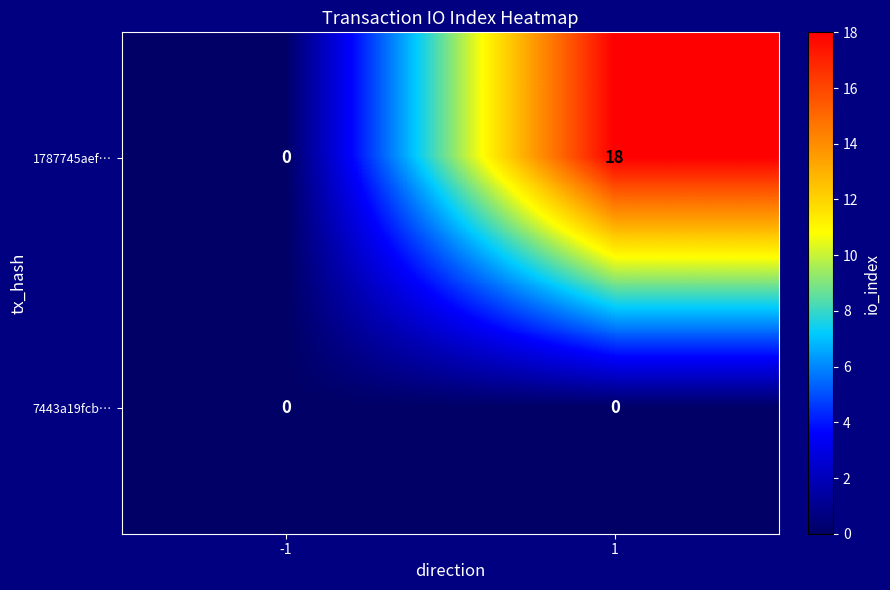

Is it true that 1787745aef… equals 12 at 1?

False